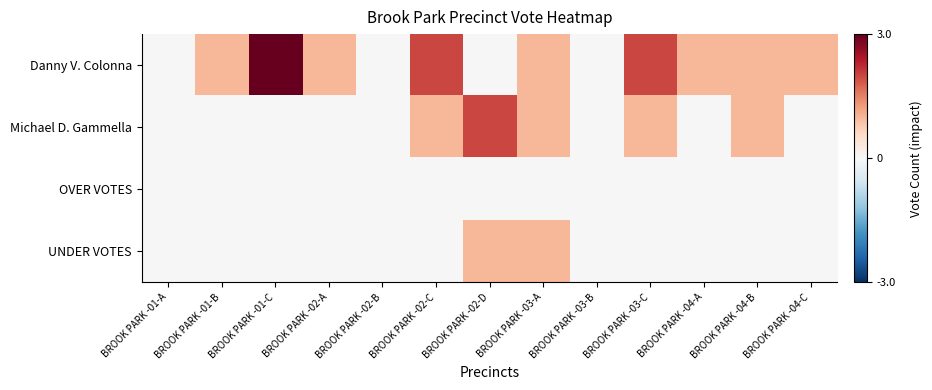

What is the greatest value displayed?

3